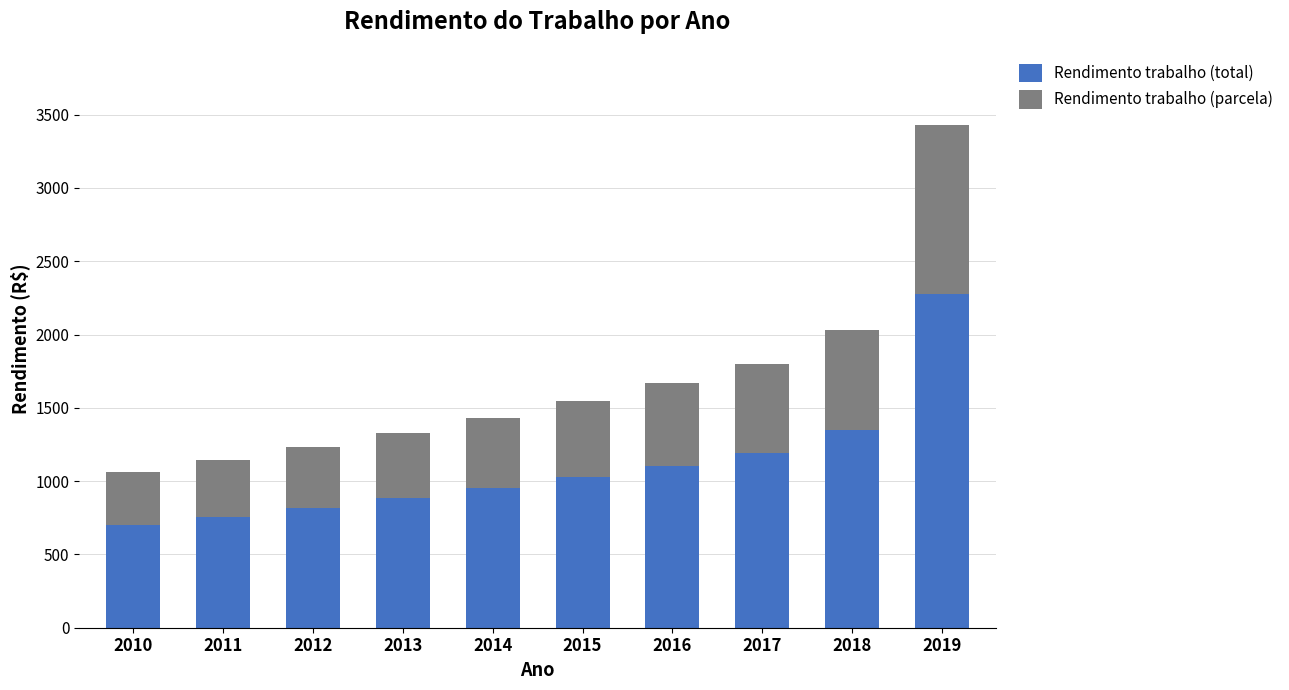

At which label does Rendimento trabalho (total) reach its peak?

2019